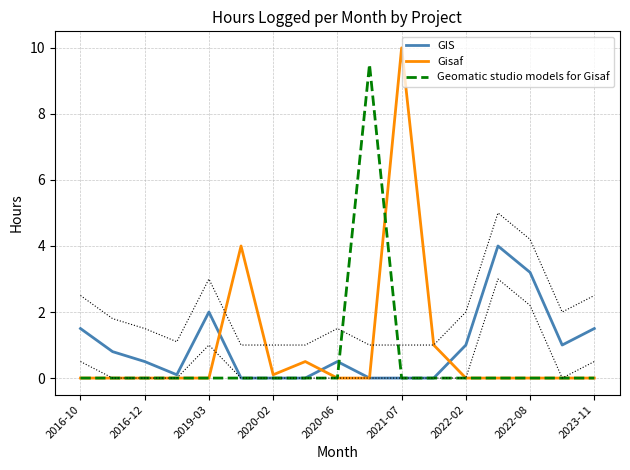

How many lines are shown in the chart?

3